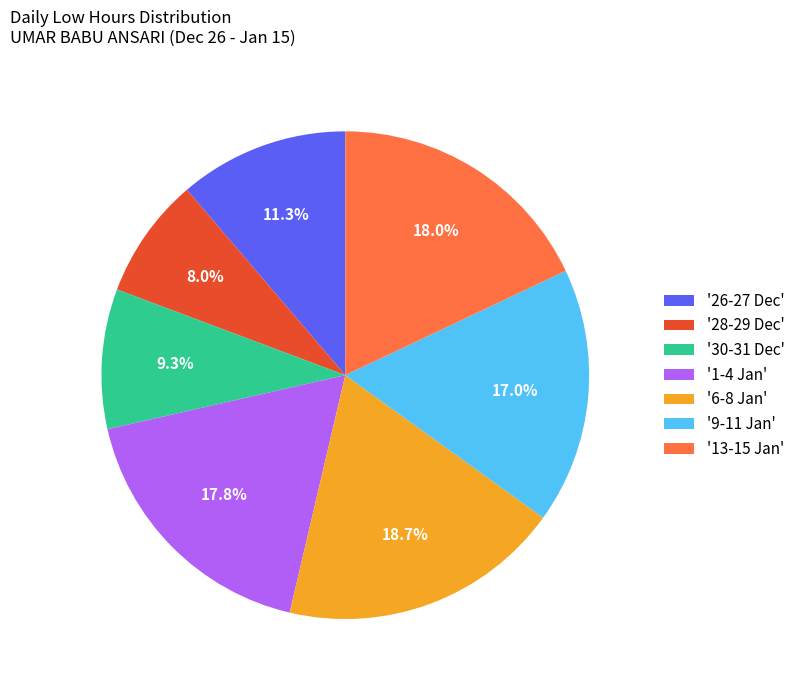

What is the ratio of the value at '9-11 Jan' to the value at '26-27 Dec'?

1.5